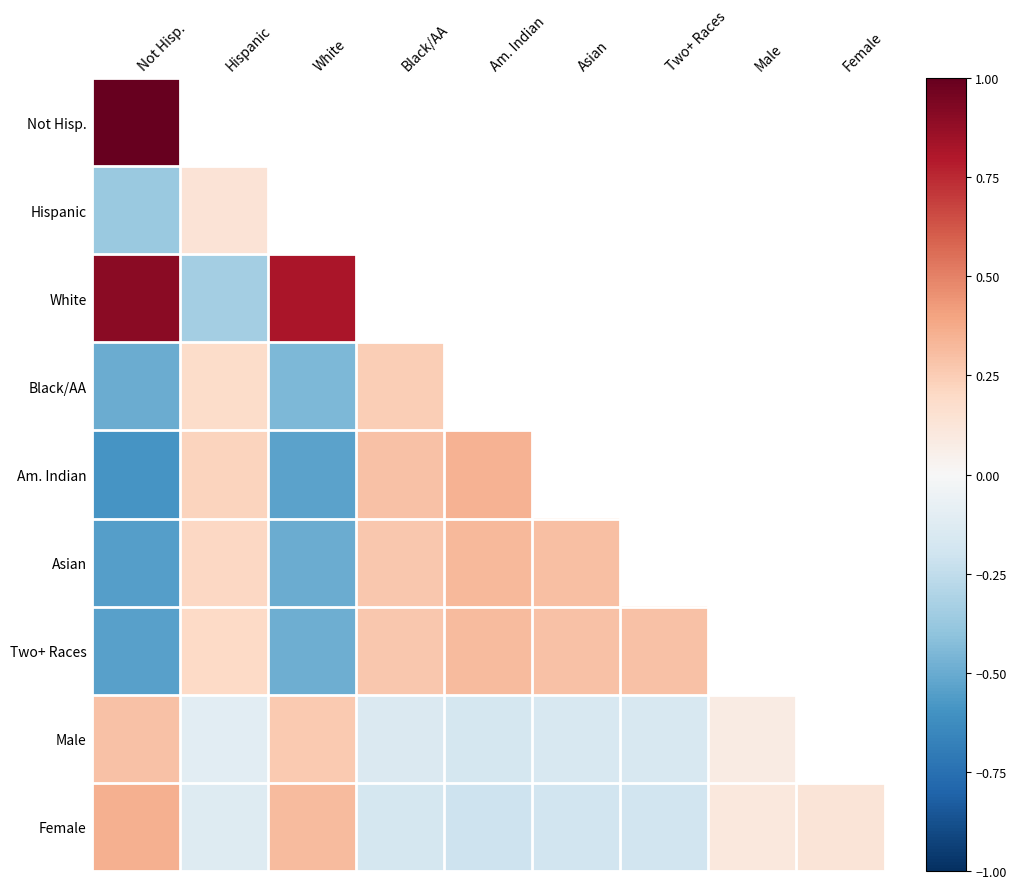

At which label does Two+ Races first exceed 0?

Hispanic